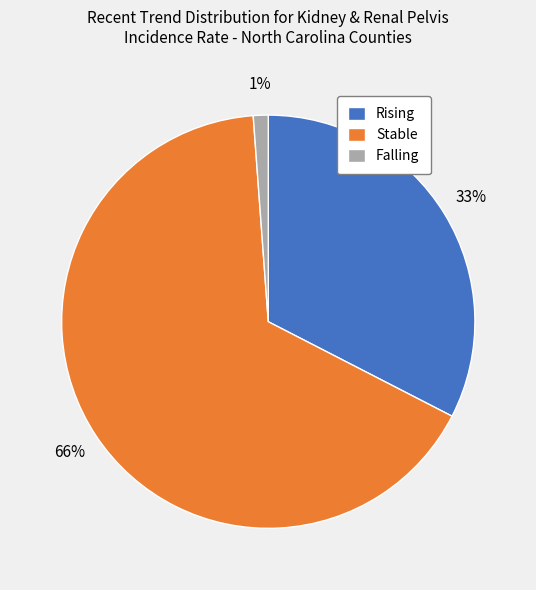

To the nearest percent, what is the difference between the largest and smallest slice percentages?

65%